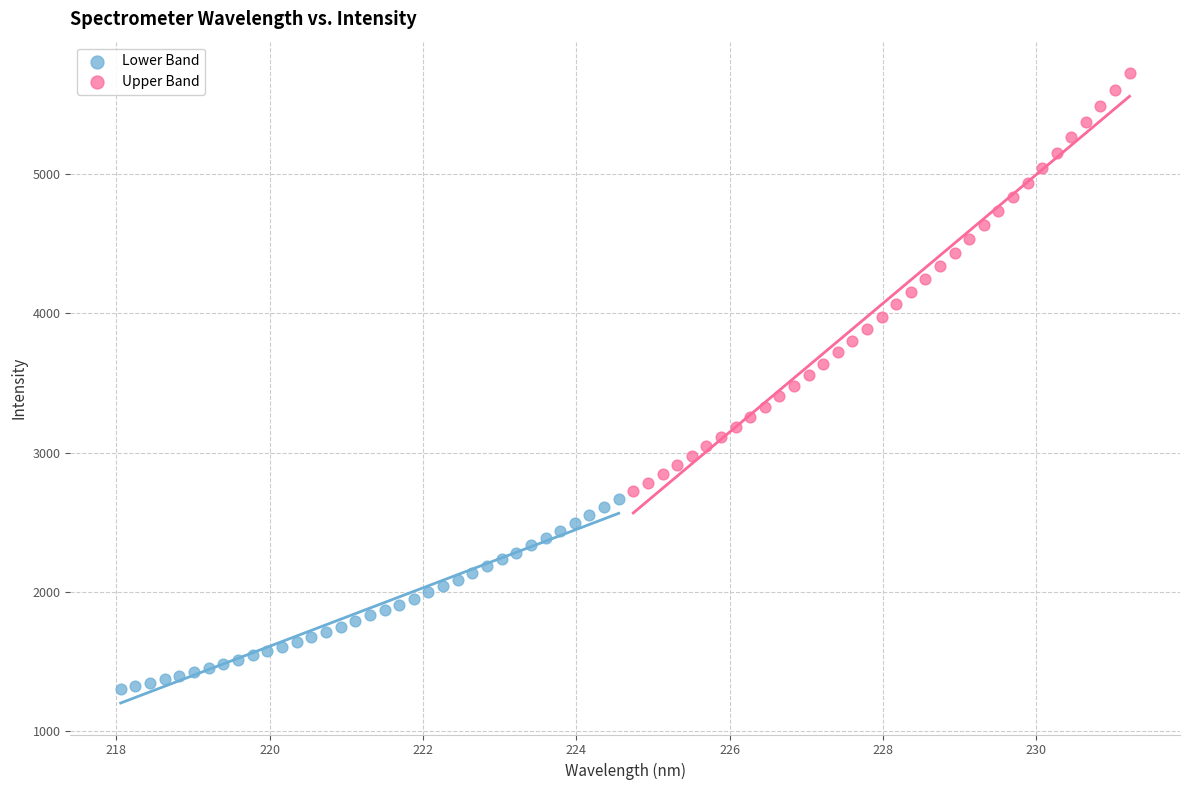

Which series reaches the maximum Y coordinate?

Upper Band